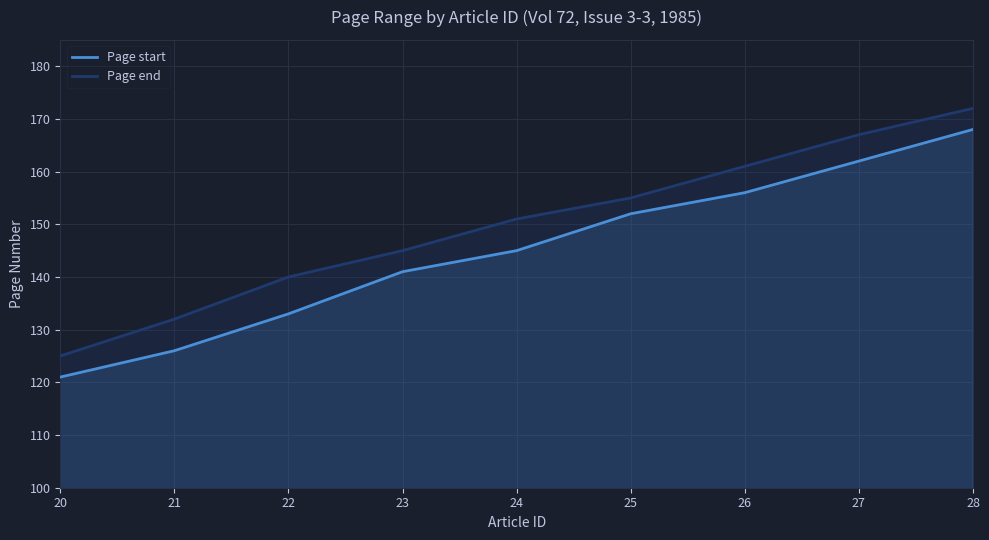

Which series has the largest range (max minus min)?

Page start